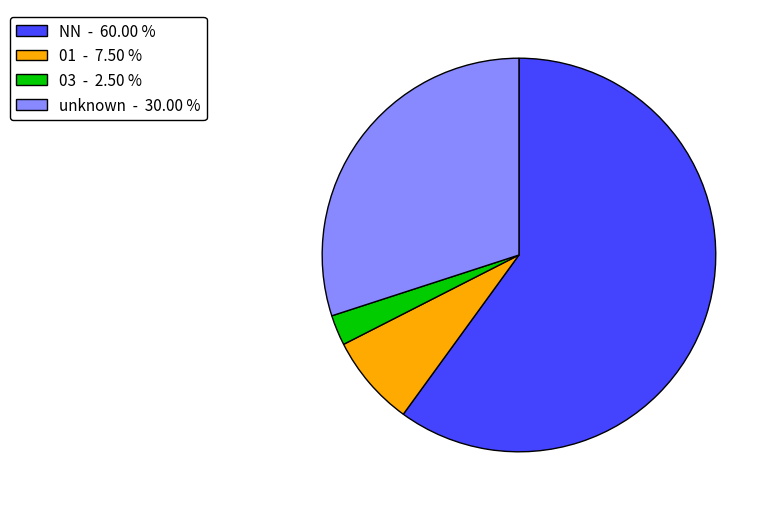

What is the ratio of the value at NN - 60.00 % to the value at unknown - 30.00 %?

2.0